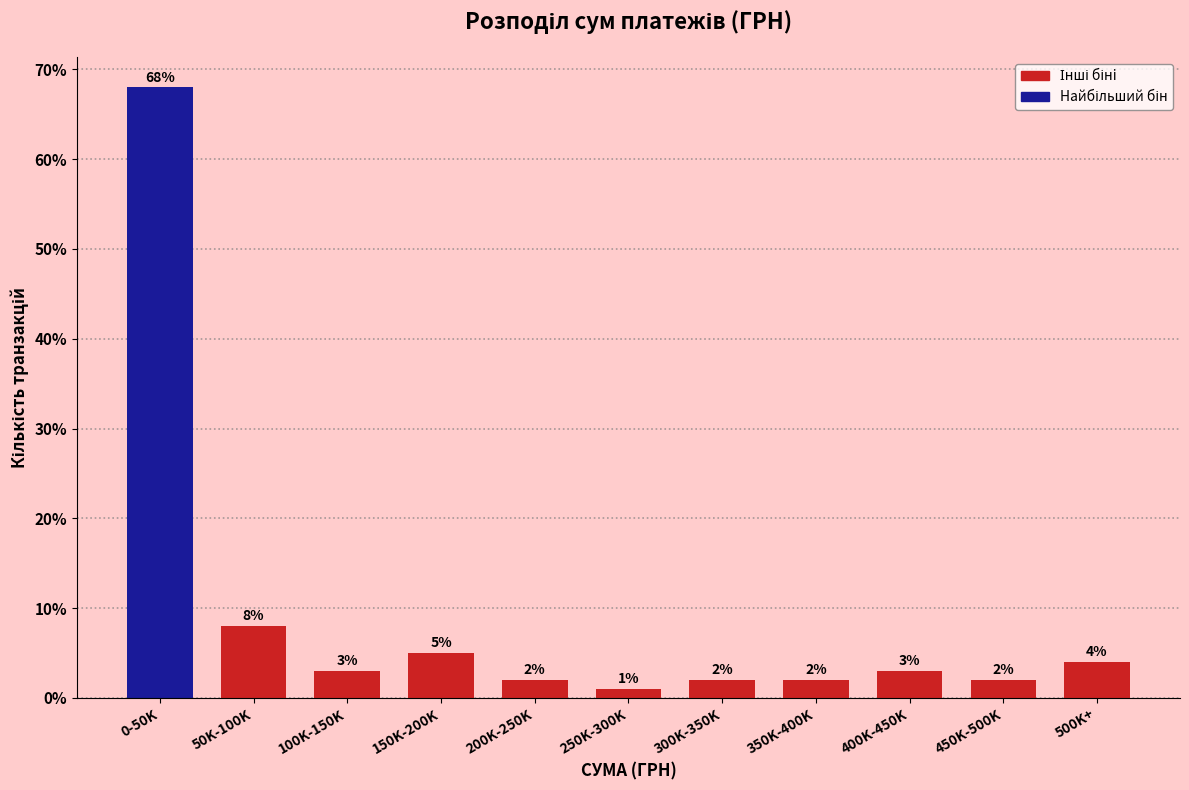

Reading left to right, list all the values displayed in this chart.

68	8	3	5	2	1	2	2	3	2	4